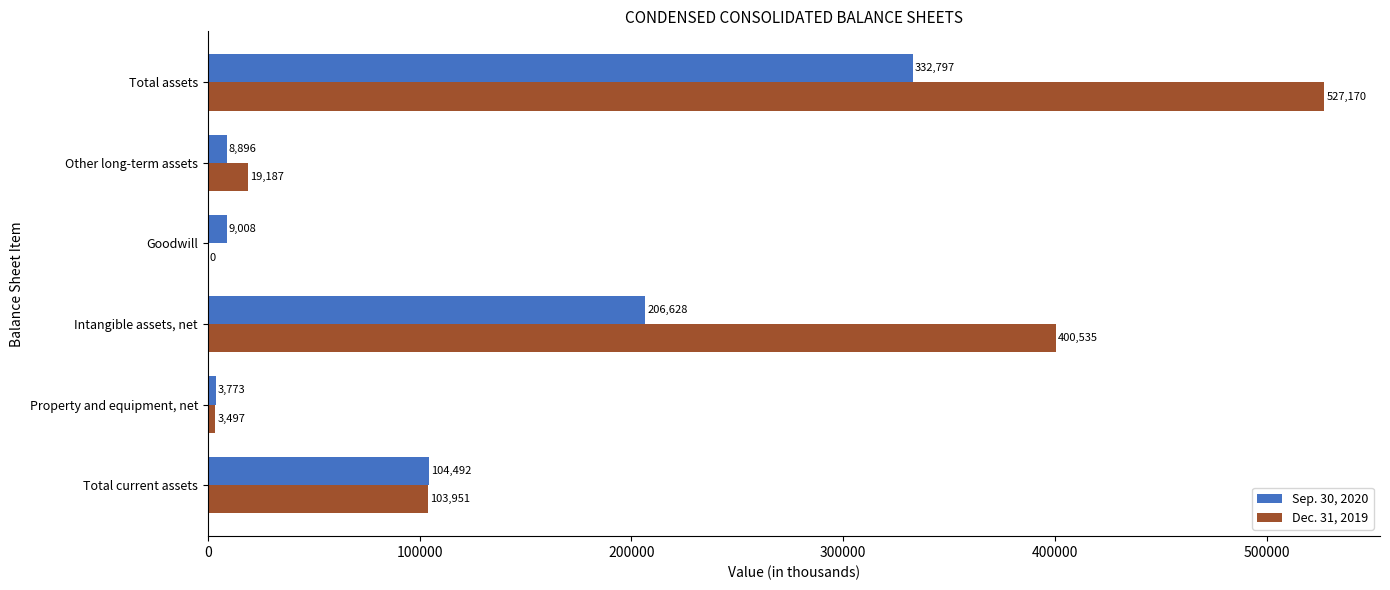

At which category is the sum across all series the highest?

Total assets